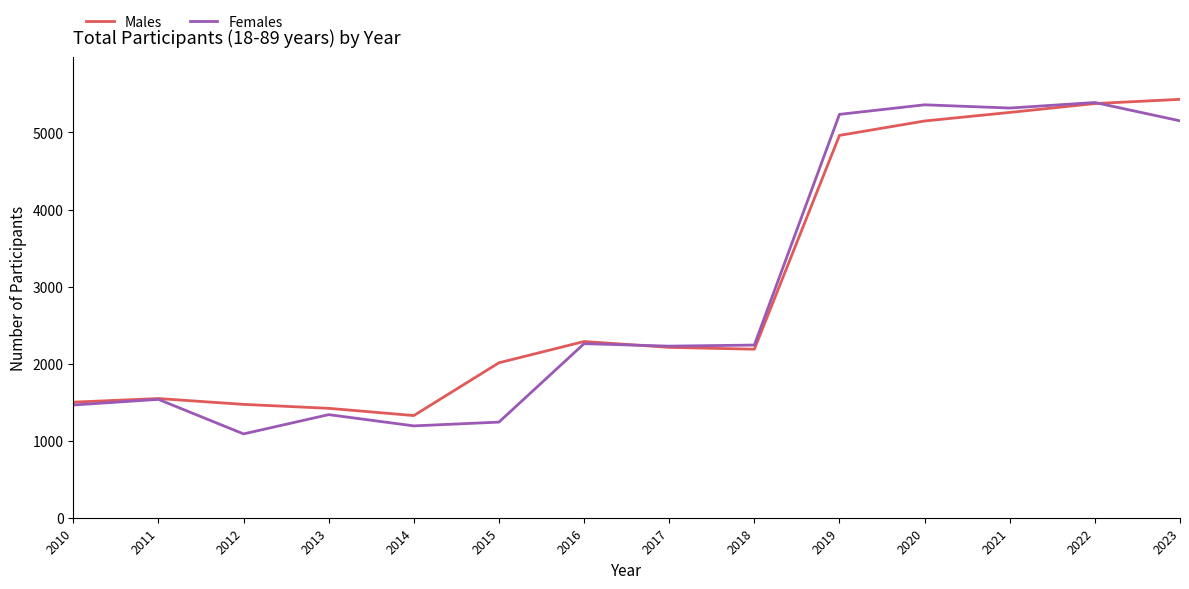

Where is Males nearest to the value 3378?

2016